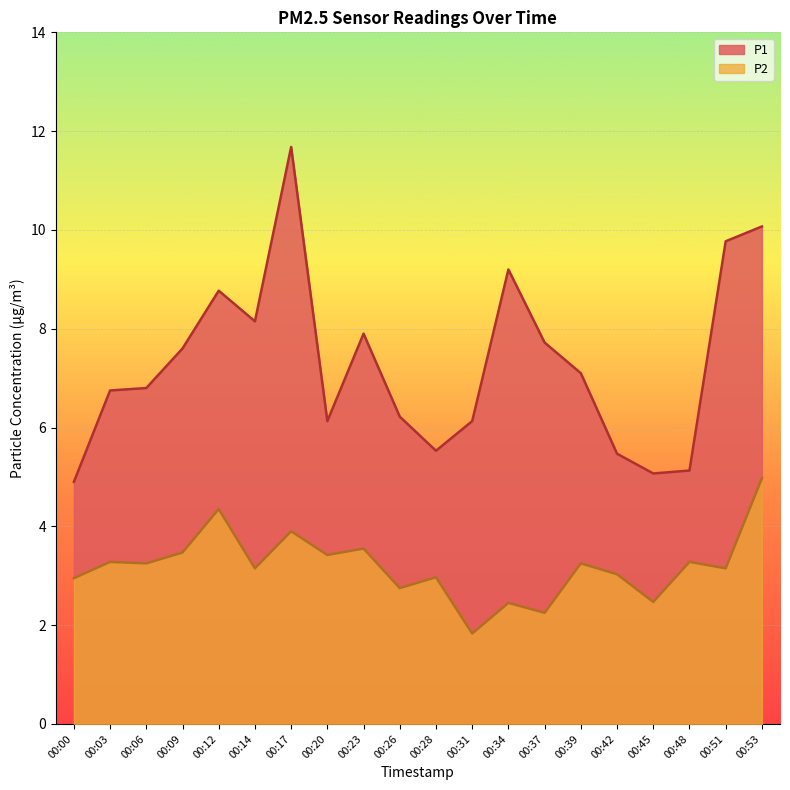

List the series in order of their peak value, lowest first.

P2, P1